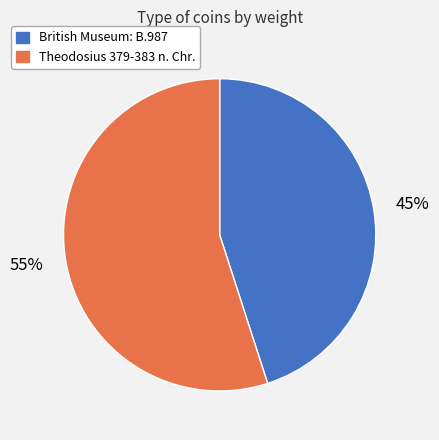

Which category has the biggest portion of the pie?

Theodosius 379-383 n. Chr.